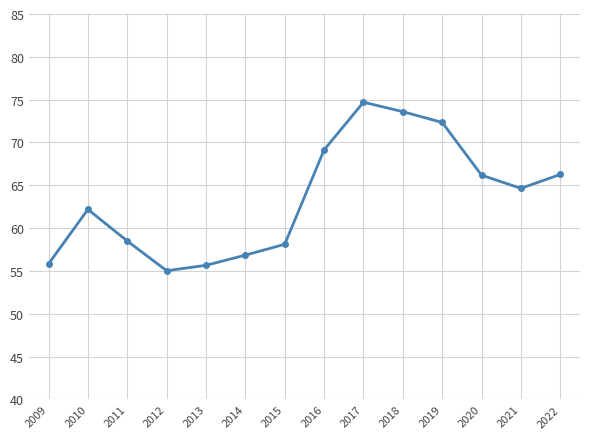

What is the difference between the values at 2011 and 2013?

2.8